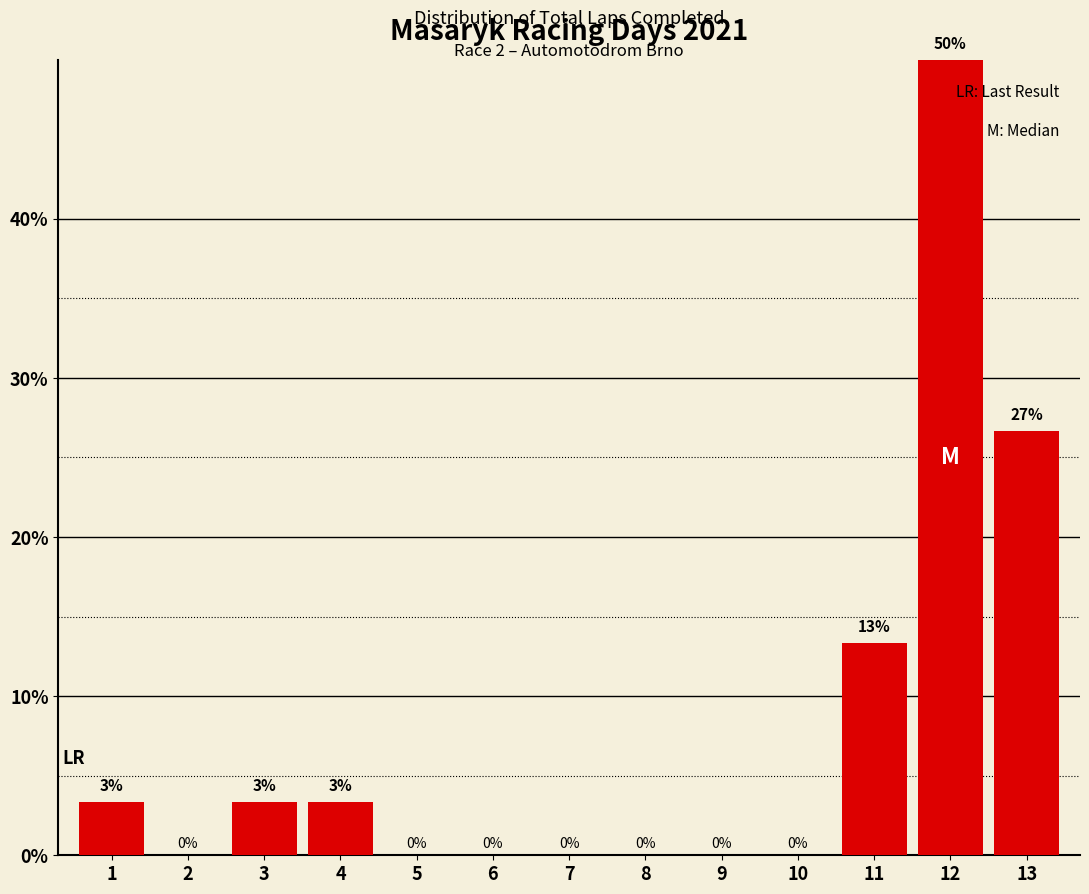

Which has a higher value, 3 or 7?

3